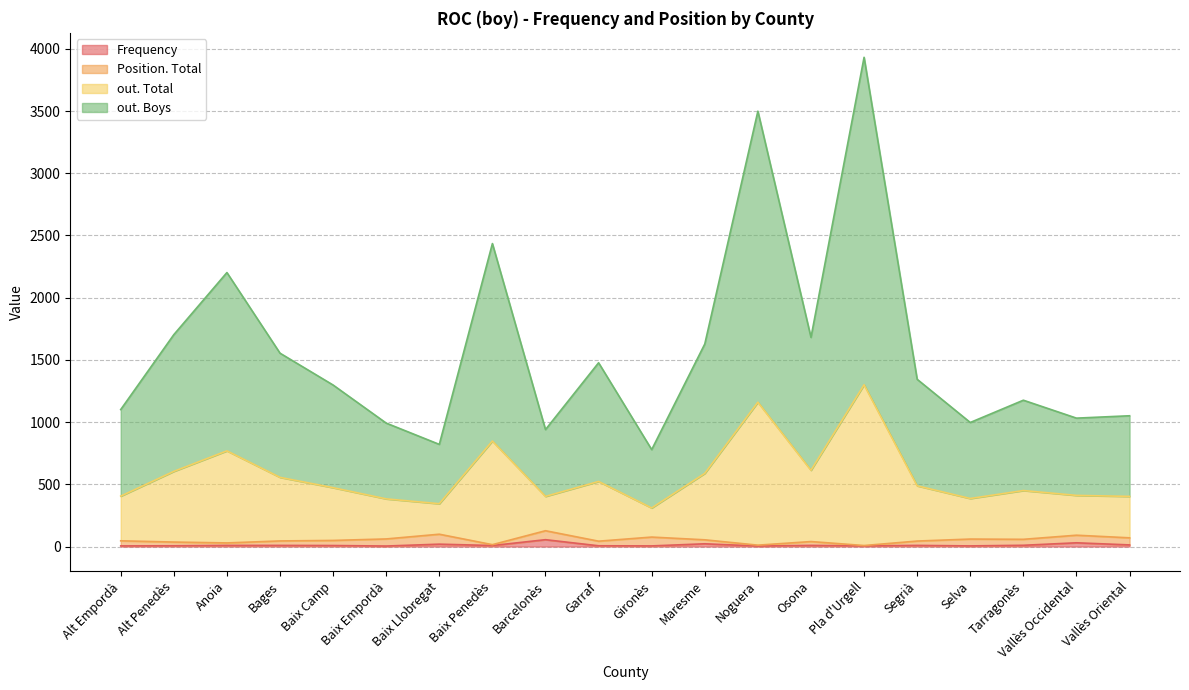

What is the difference between the second highest and second lowest values in the Frequency series?

26